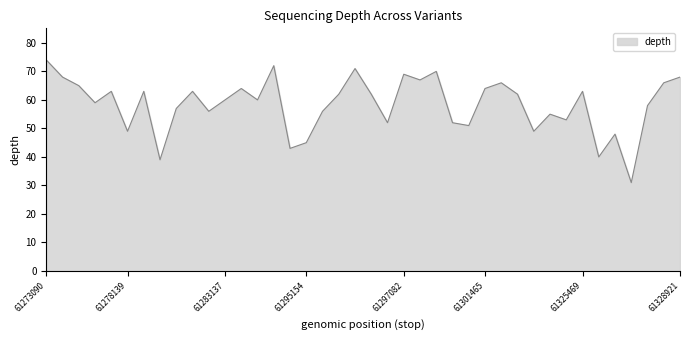

What is the greatest value displayed?

74